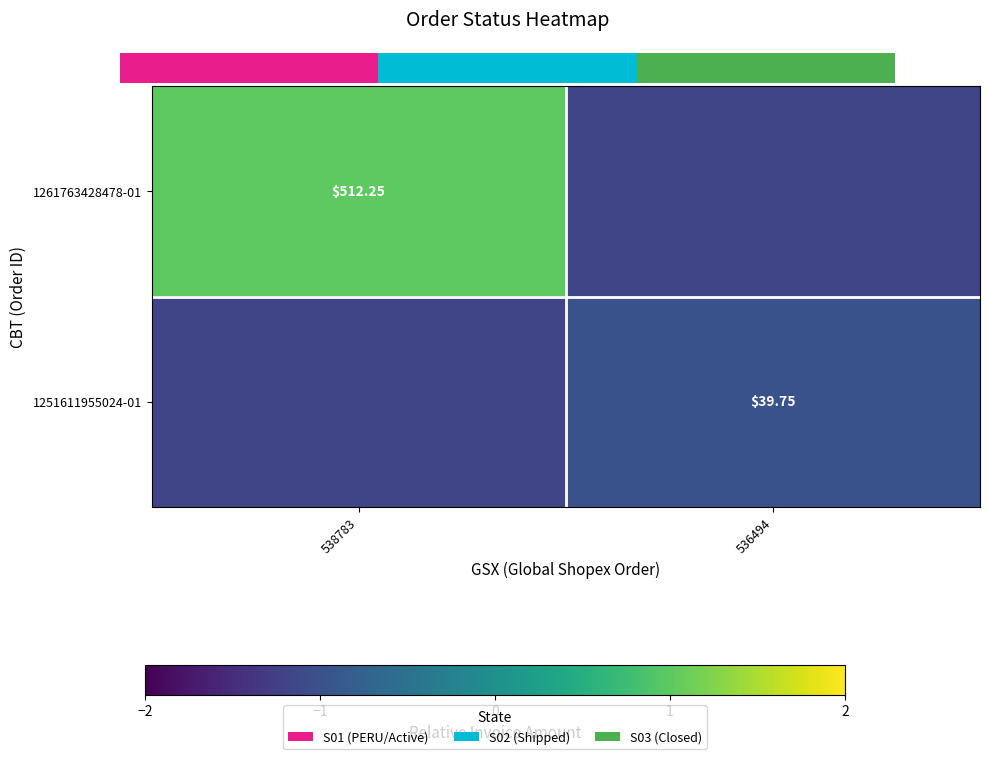

Rank the series by their average value, from highest to lowest.

1261763428478-01, 1251611955024-01